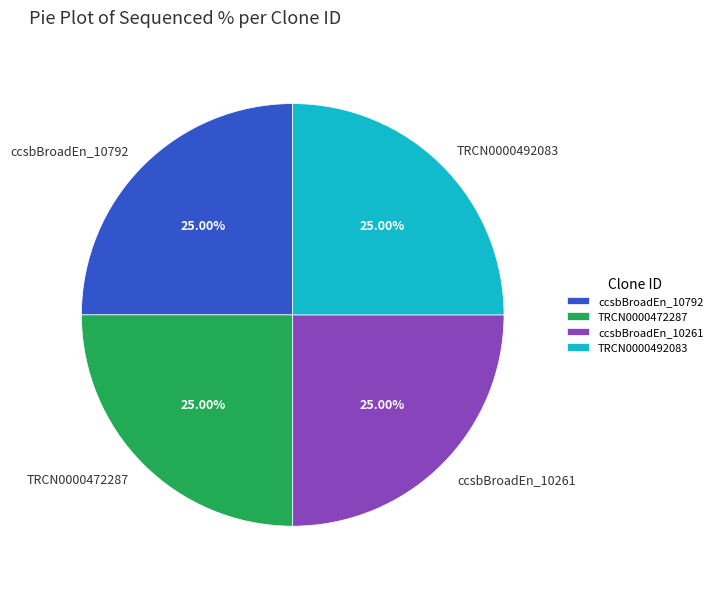

How many slices are in this pie chart?

4